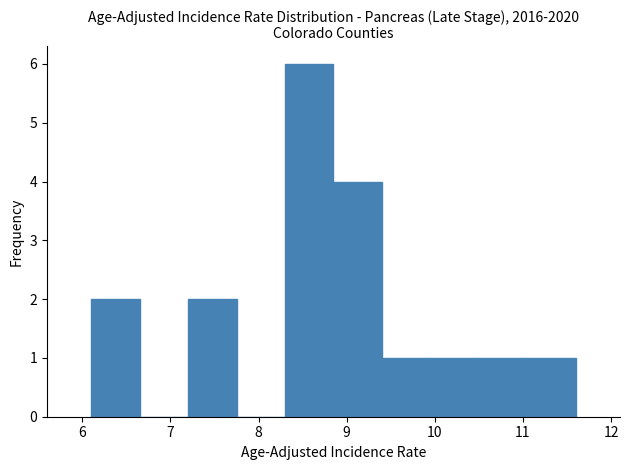

Reading left to right, transcribe this chart: for each bar, give the range it covers on the x-axis and its height. Neither the bar edges nor the heights are printed on the chart, so give them approximately, as read against the axes.

6.10 to 6.65: 2
6.65 to 7.20: 0
7.20 to 7.75: 2
7.75 to 8.30: 0
8.30 to 8.85: 6
8.85 to 9.40: 4
9.40 to 9.95: 1
9.95 to 10.50: 1
10.50 to 11.05: 1
11.05 to 11.60: 1